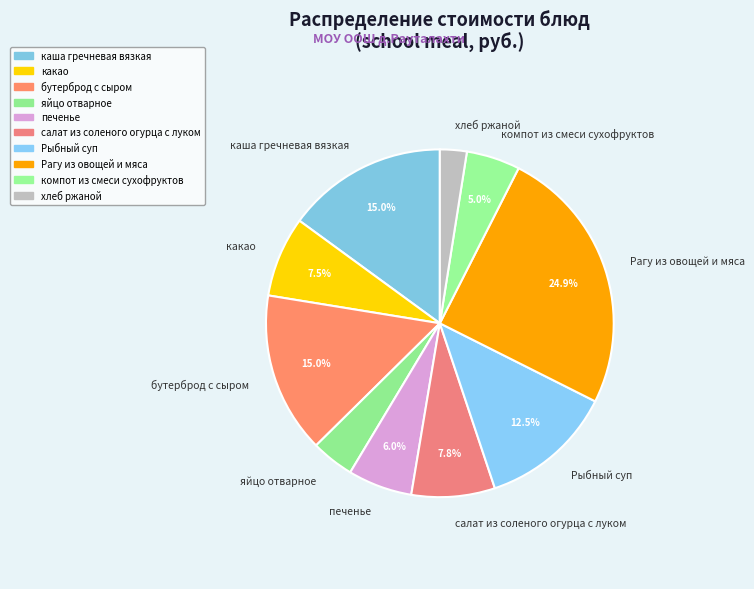

True or false: салат из соленого огурца с луком accounts for 18% of the total.

False